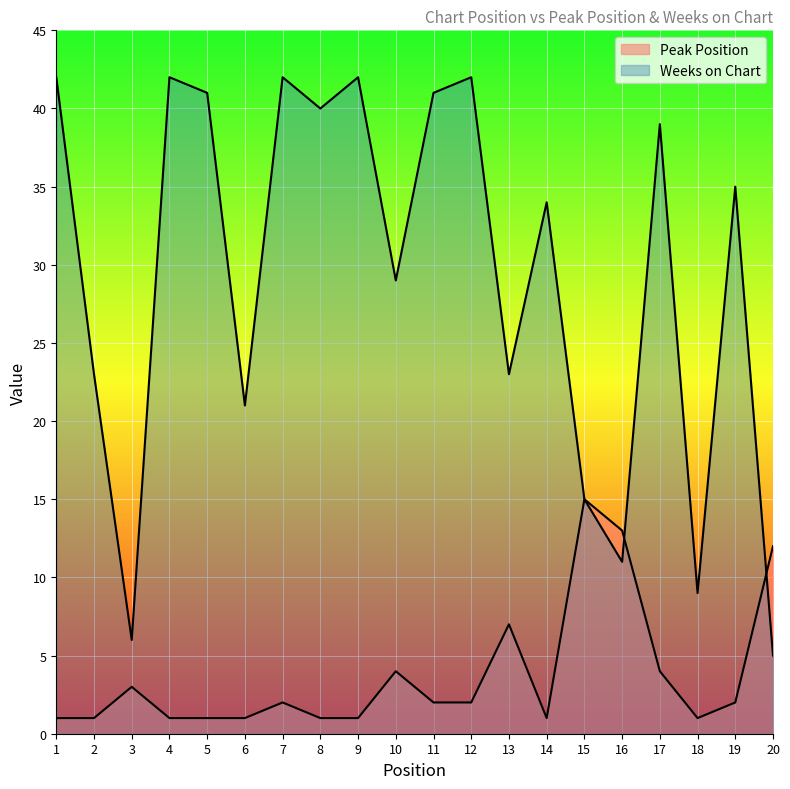

Which series has the largest range (max minus min)?

Weeks on Chart